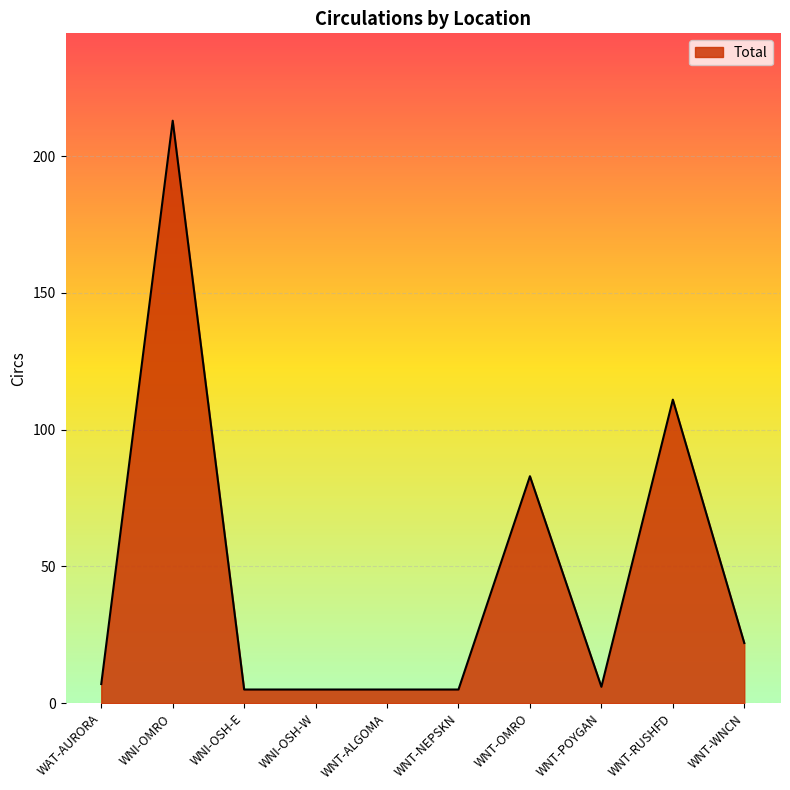

Reading left to right, what are all the values shown in this chart?

WAT-AURORA=7	WNI-OMRO=213	WNI-OSH-E=5	WNI-OSH-W=5	WNT-ALGOMA=5	WNT-NEPSKN=5	WNT-OMRO=83	WNT-POYGAN=6	WNT-RUSHFD=111	WNT-WNCN=22